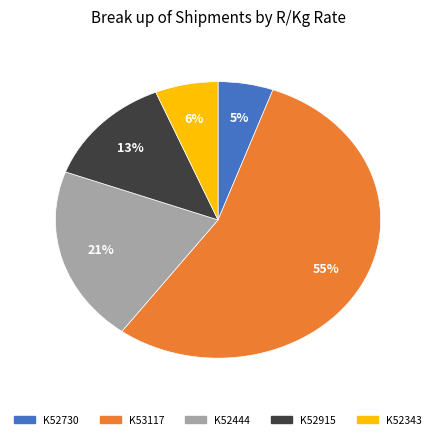

Do K52444 and K53117 together represent more than half of the pie?

Yes